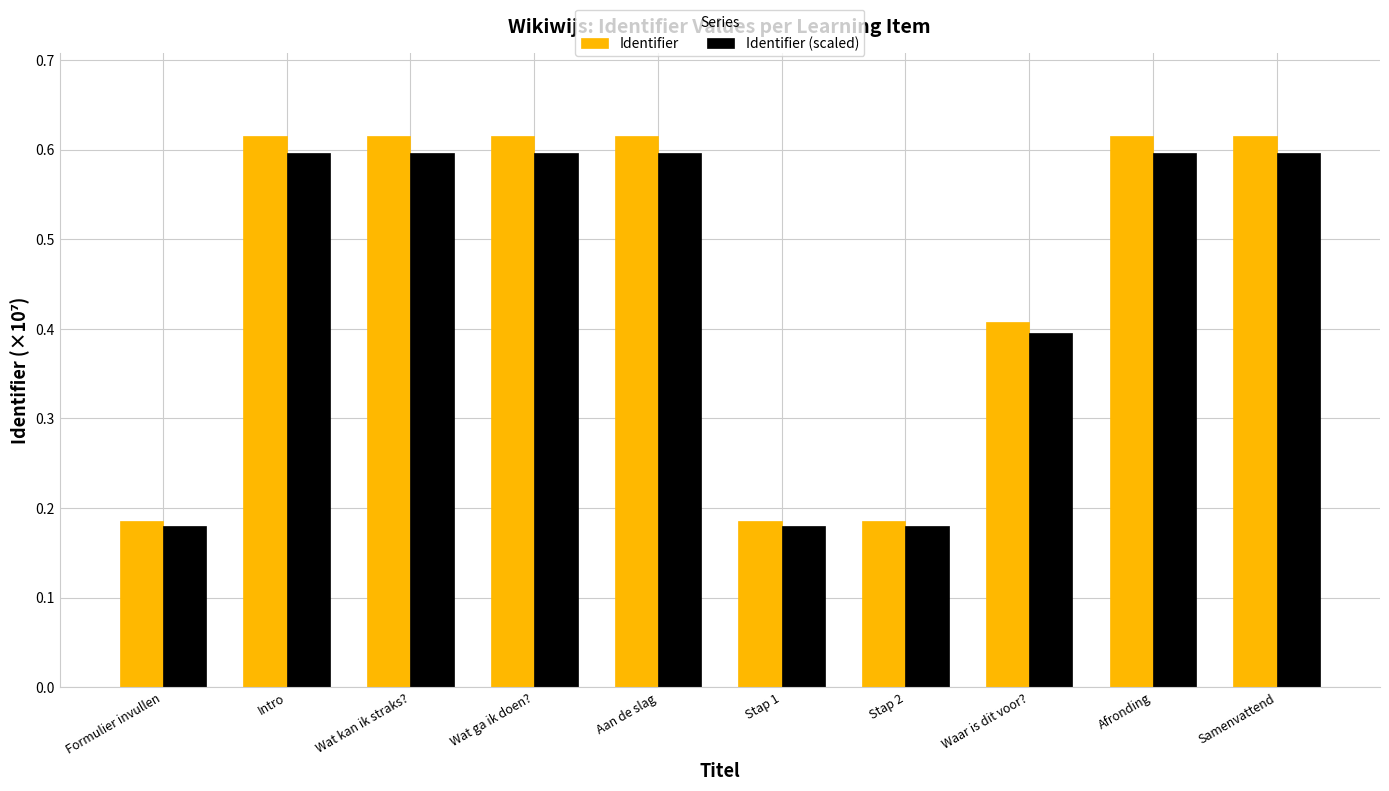

Count the Identifier values in the range 0 to 1.

10